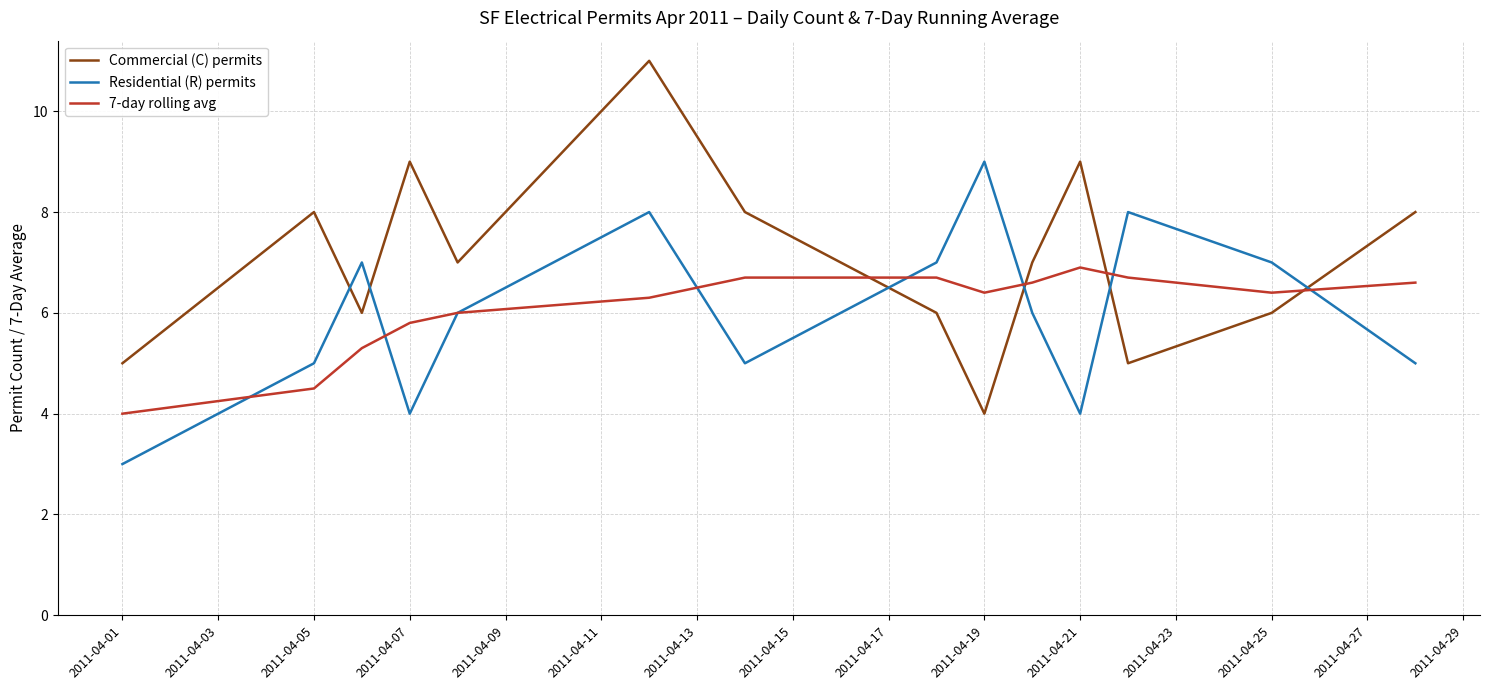

Which series has the largest total across all categories?

Commercial (C) permits